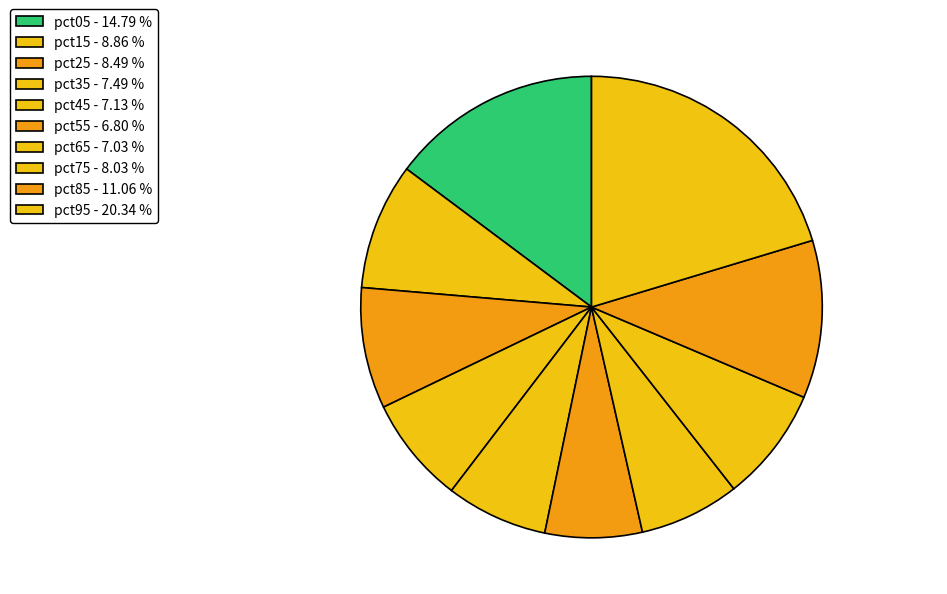

To the nearest percent, what is the difference between the largest and smallest slice percentages?

14%